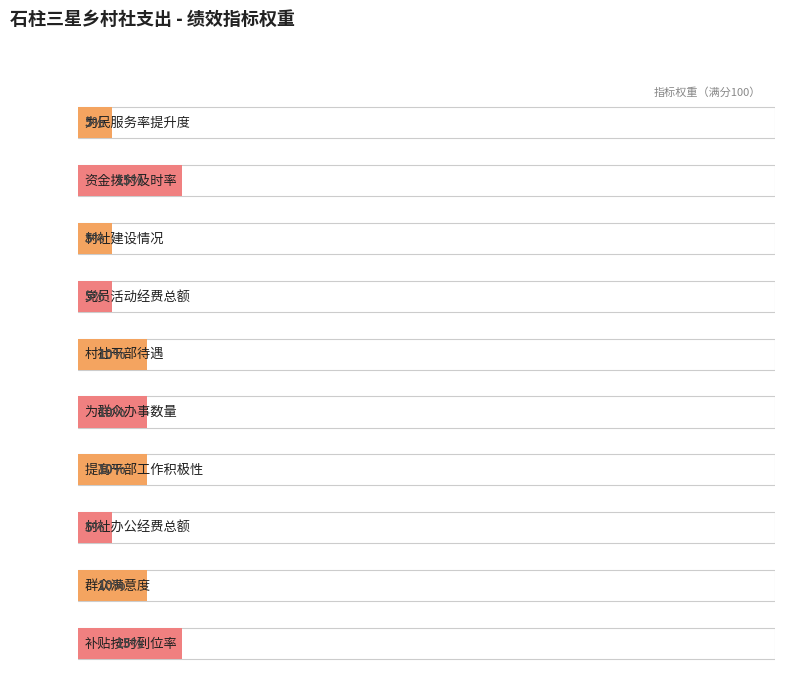

What position from the left is 群众满意度?

9